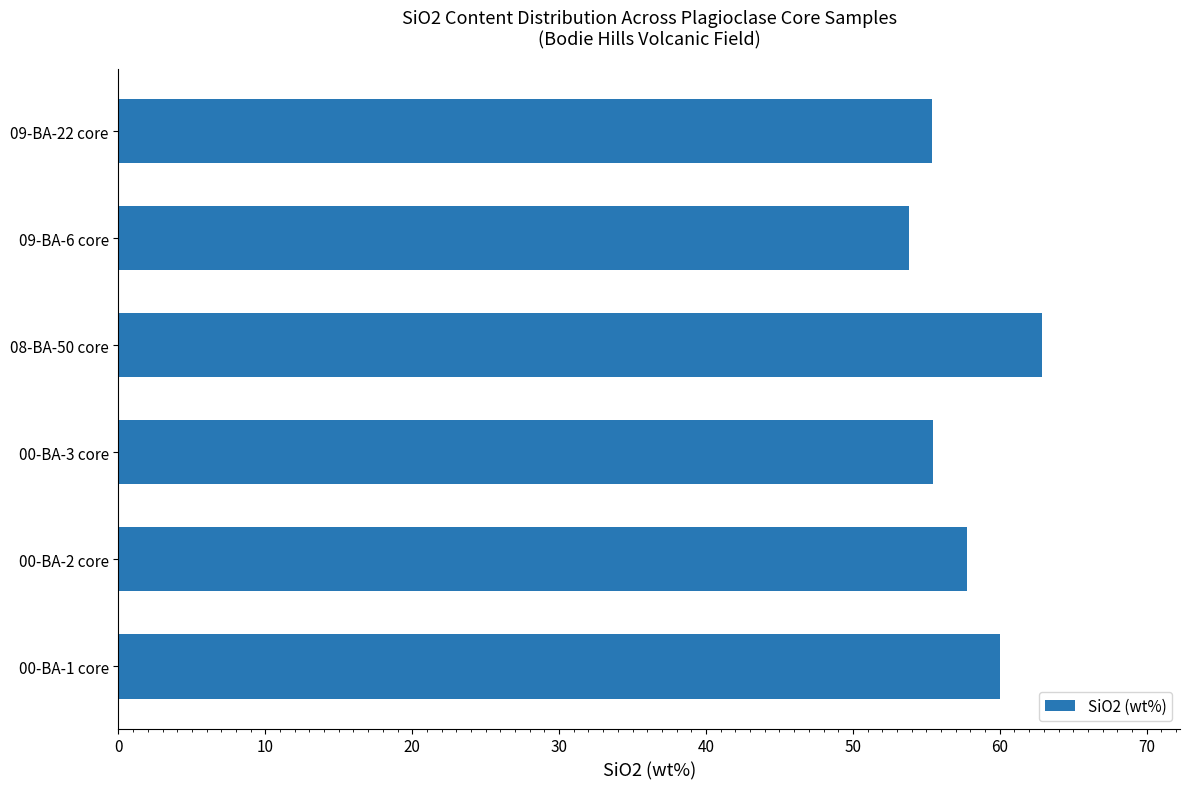

What is the difference between the maximum and minimum values?

9.0